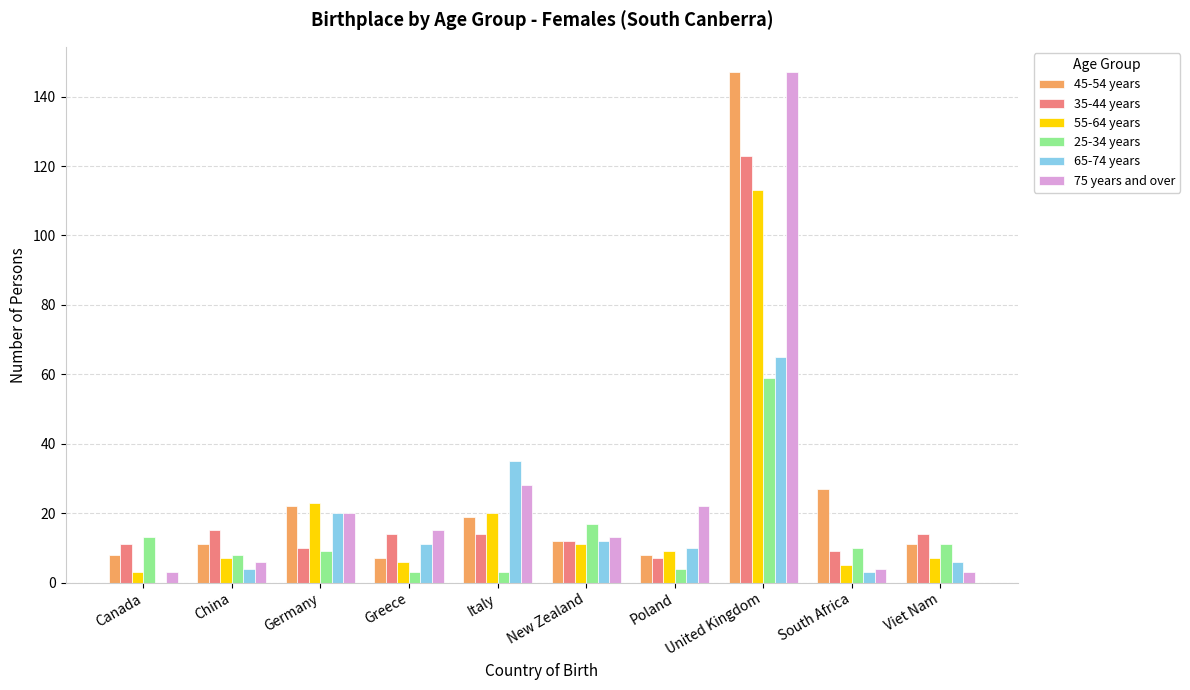

At which label does 55-64 years first exceed 9?

Germany